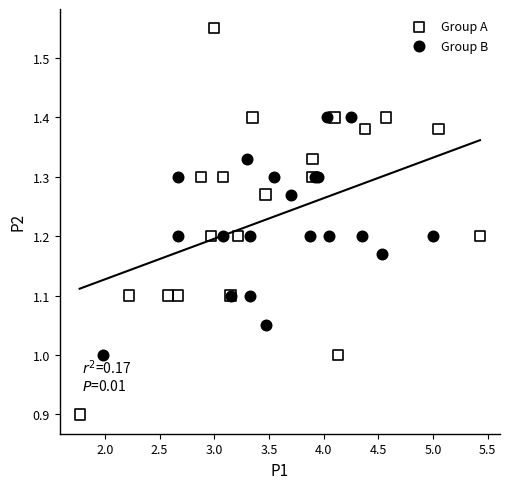

Which series reaches the minimum Y coordinate?

Group A